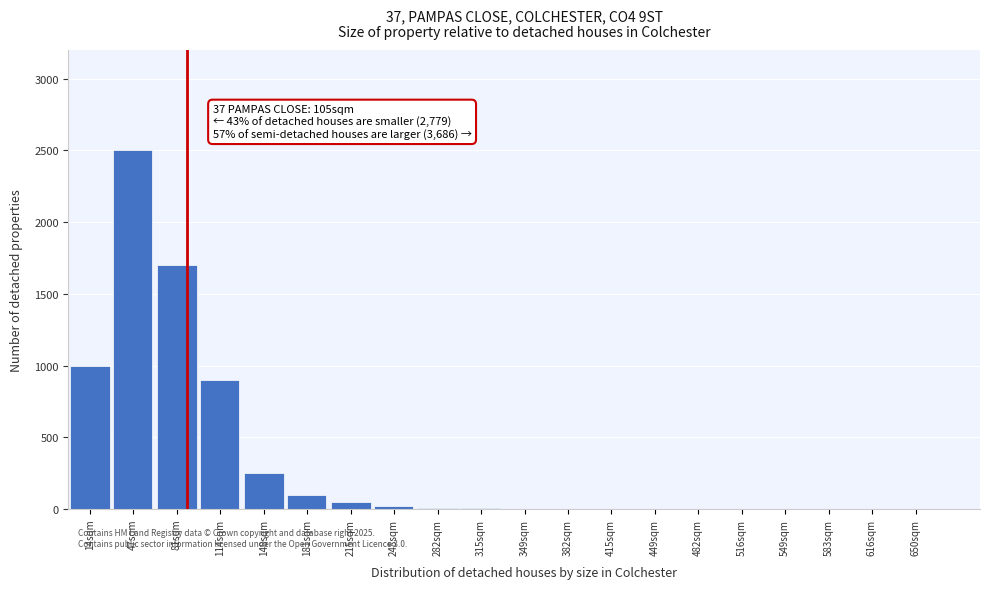

What is the greatest value displayed?

2500